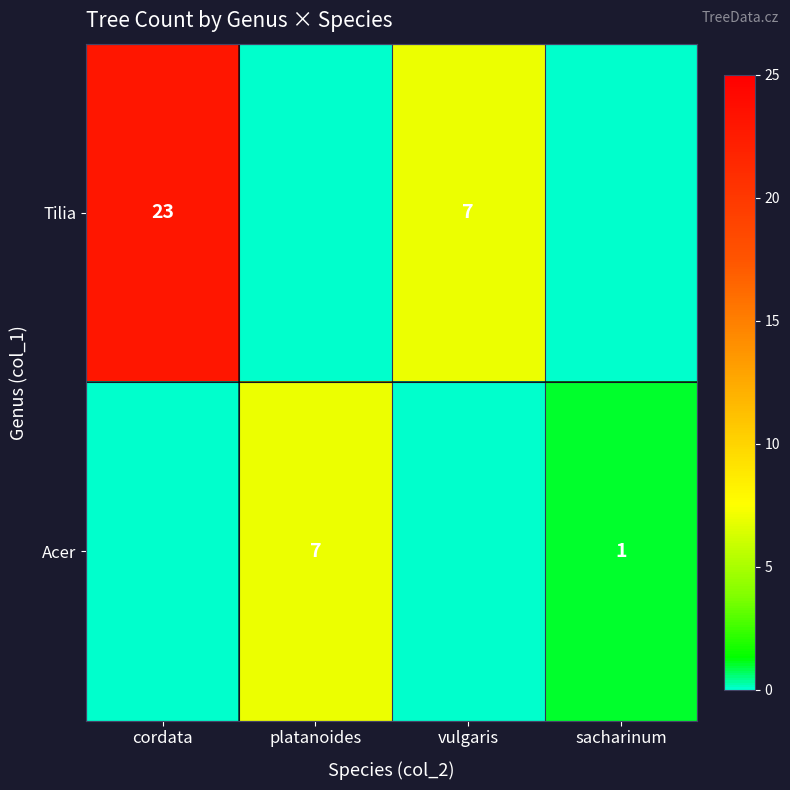

Is the value of Acer at platanoides greater than the value of Tilia at cordata?

No